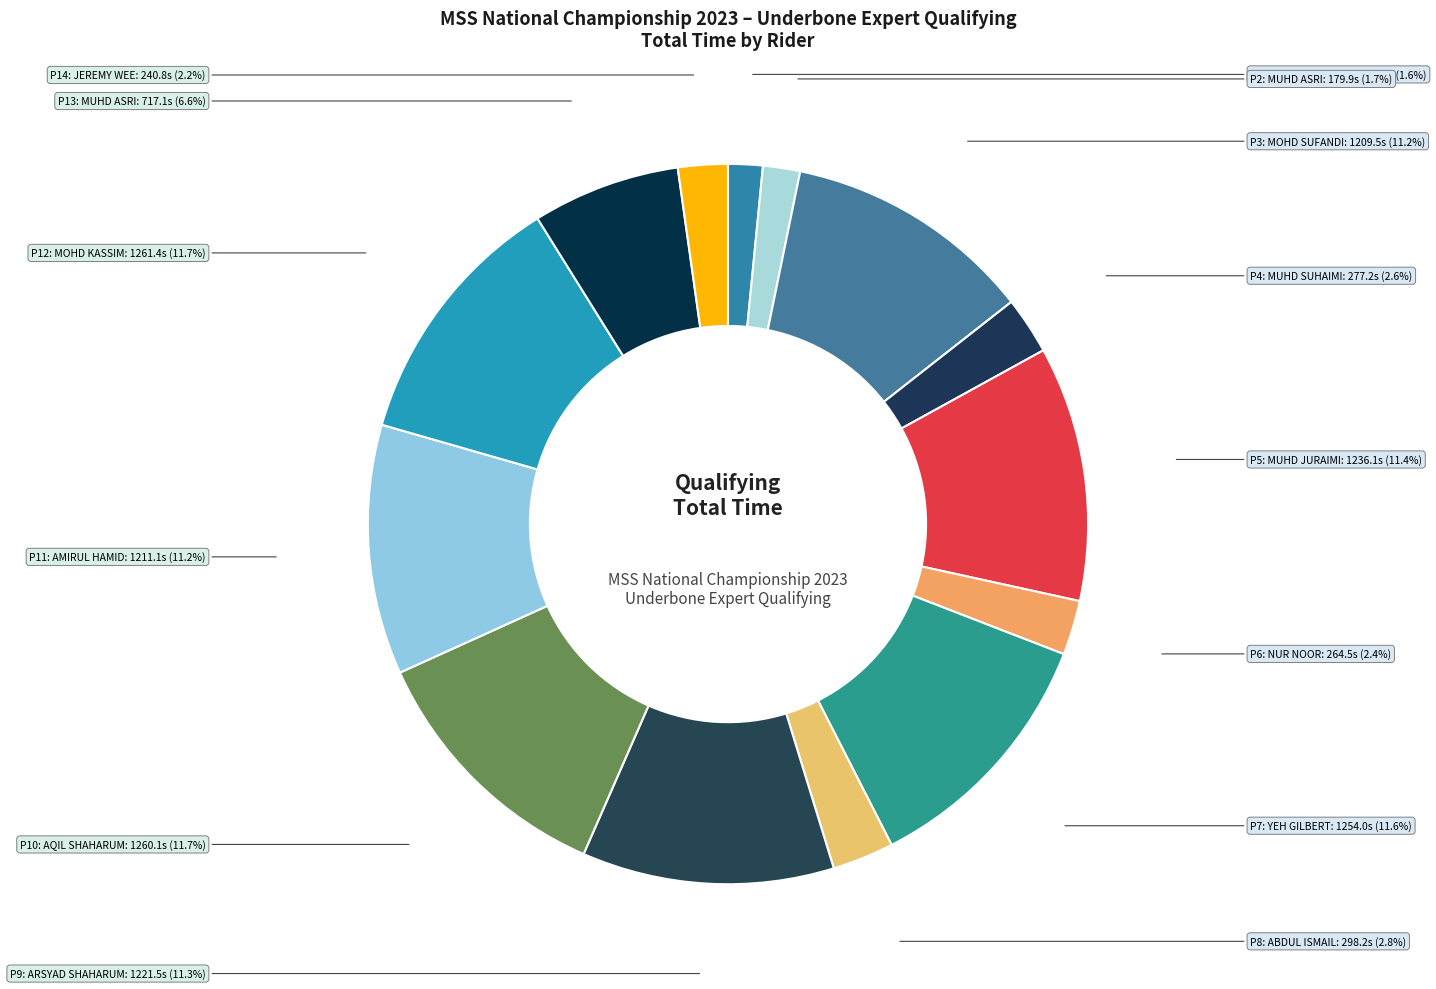

Do P9: ARSYAD SHAHARUM and P4: MUHD SUHAIMI together represent more than half of the pie?

No